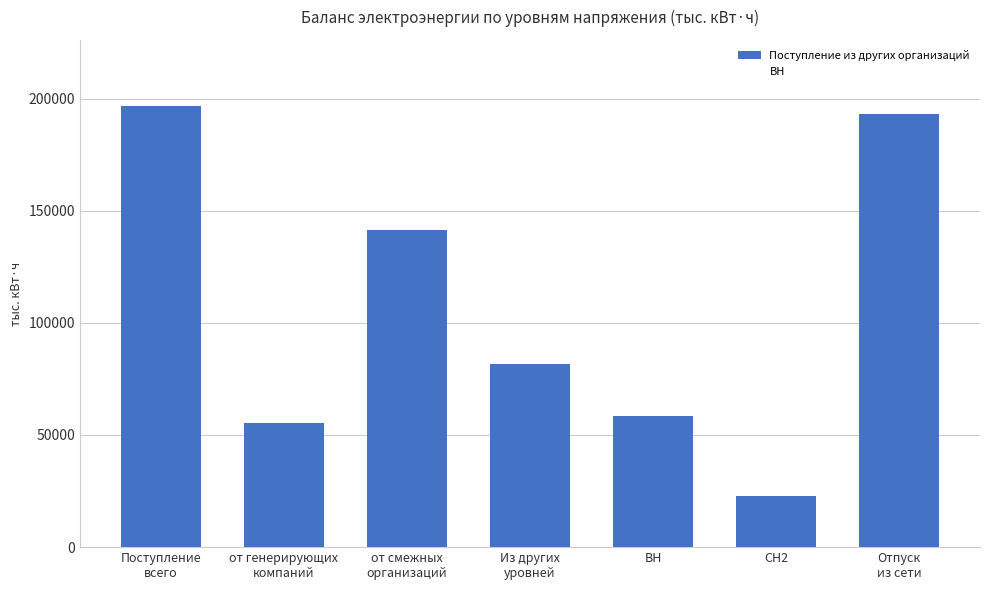

What position from the left is СН2?

6